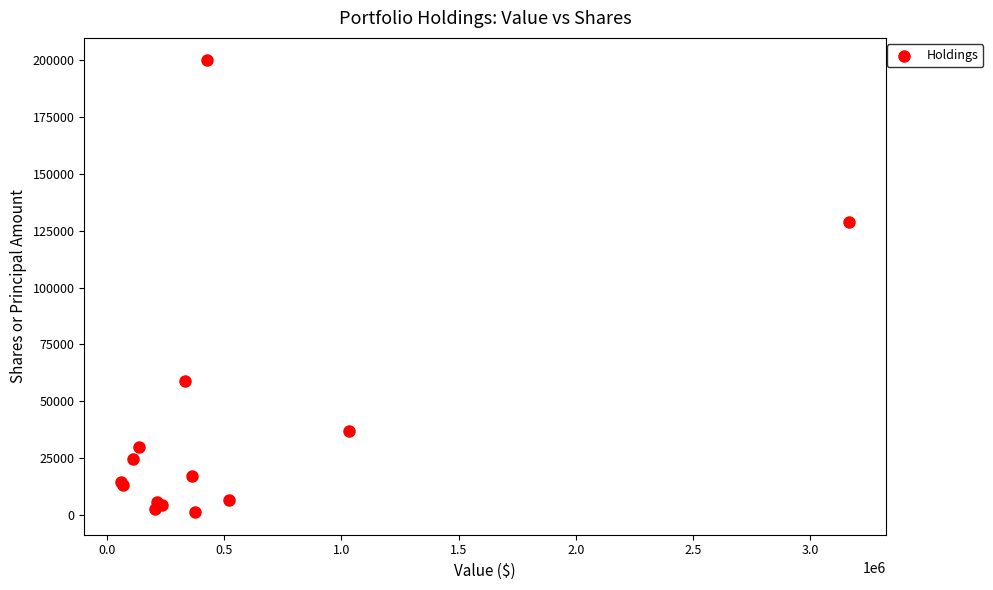

What Y value in the scatter plot is closest to 100580?

129074